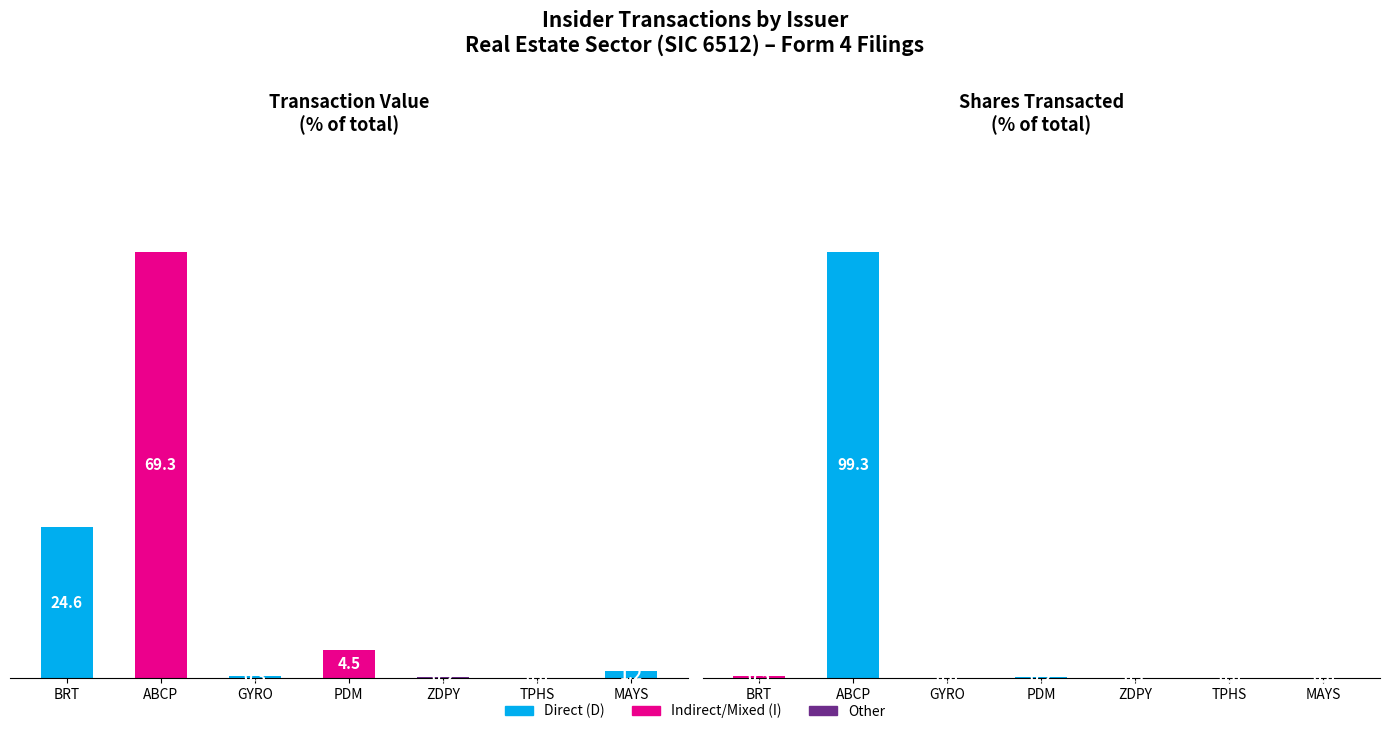

What is the highest value of the Shares Transacted % series?

99.3